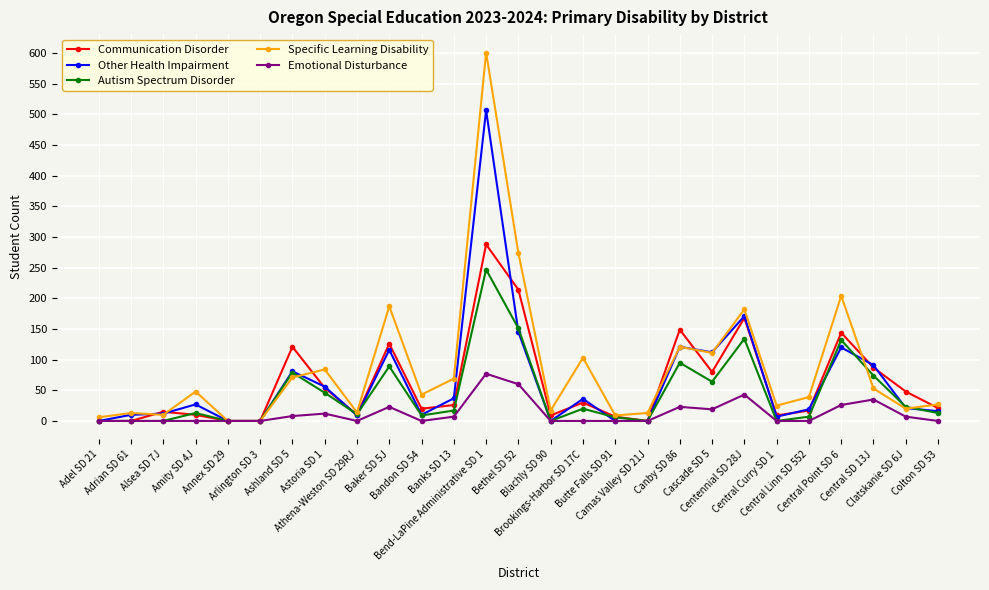

True or false: Communication Disorder has more than 0 interior local peaks.

True